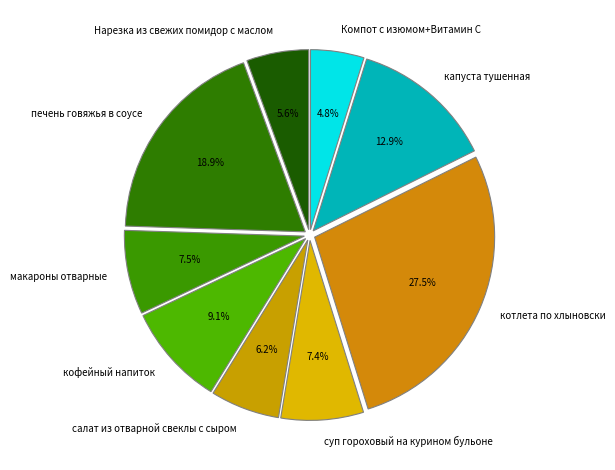

Is the sum of Нарезка из свежих помидор с маслом and капуста тушенная greater than half?

No